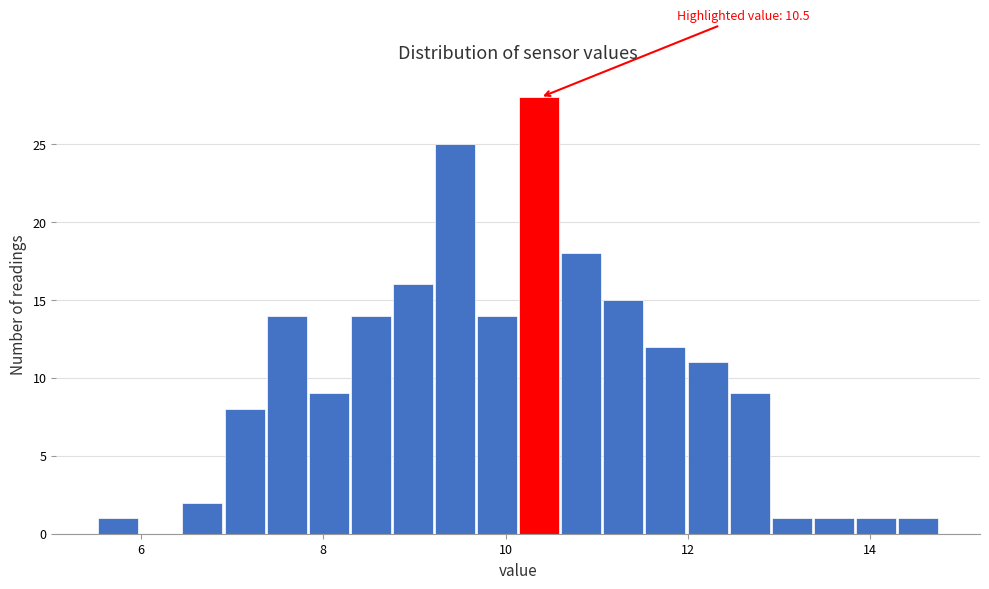

Read against the x-axis, roughly where is the centre of the tallest bar?

10.4